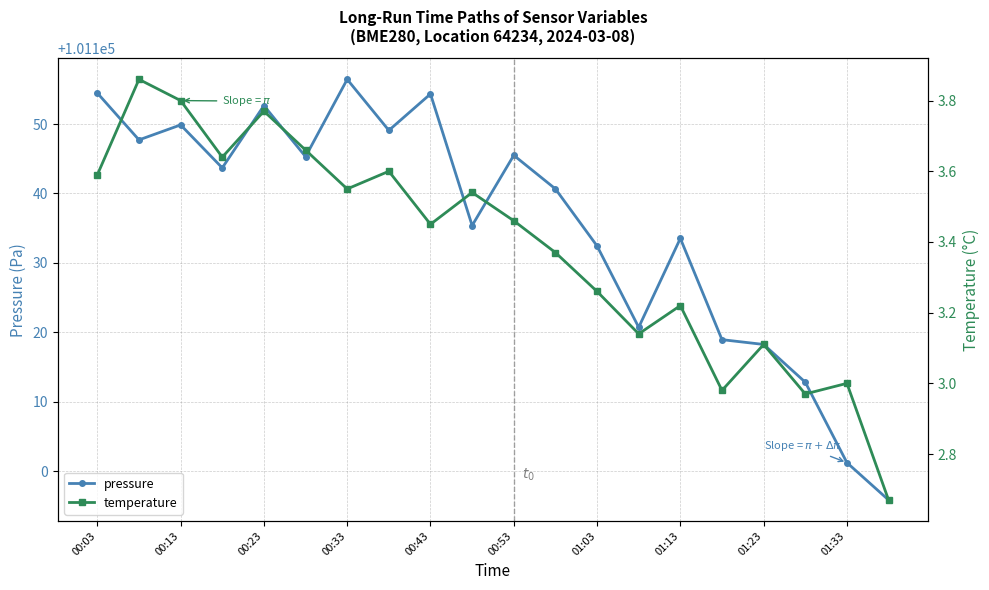

True or false: temperature and pressure intersect in this chart.

False